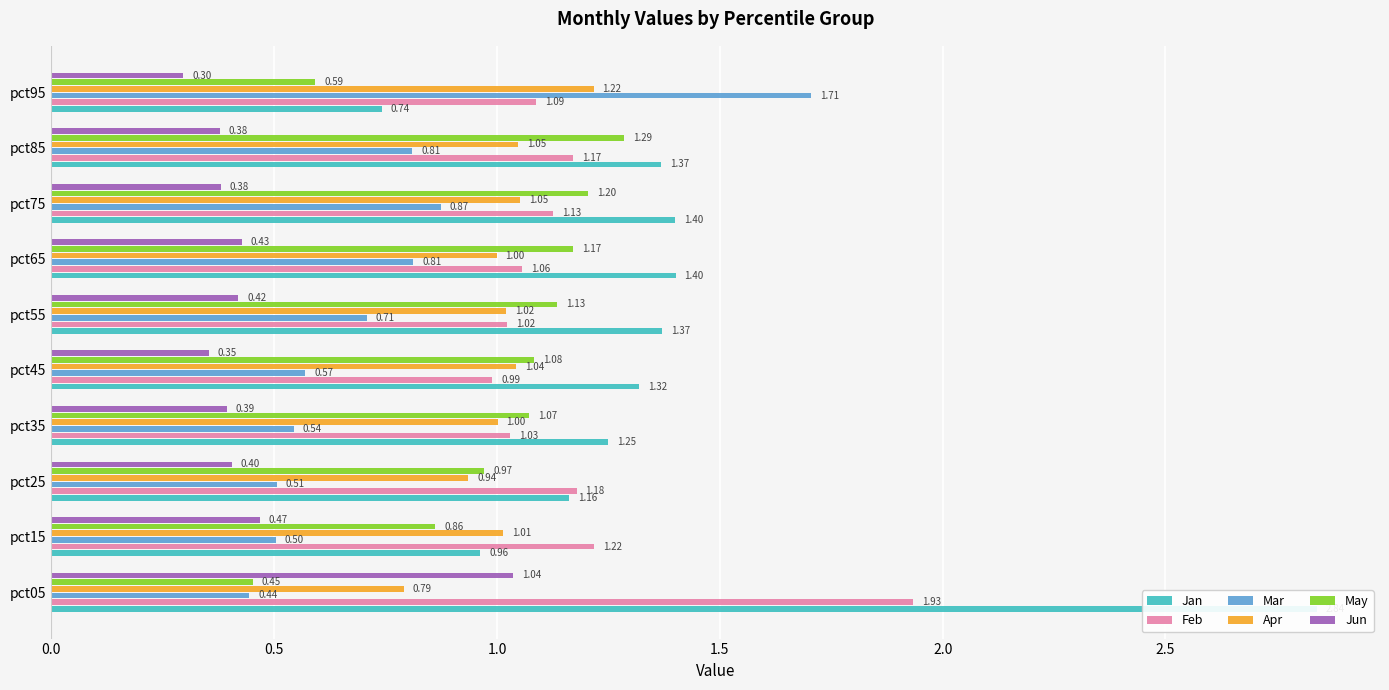

Which series has the widest spread of values?

Jan